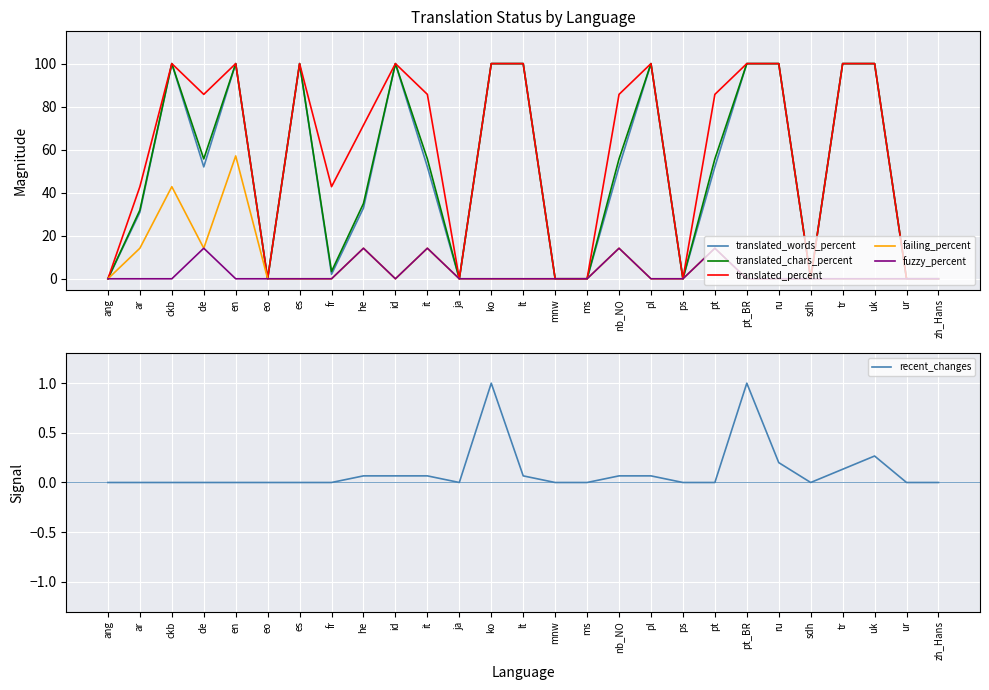

Which category has the highest value in the fuzzy_percent series?

de